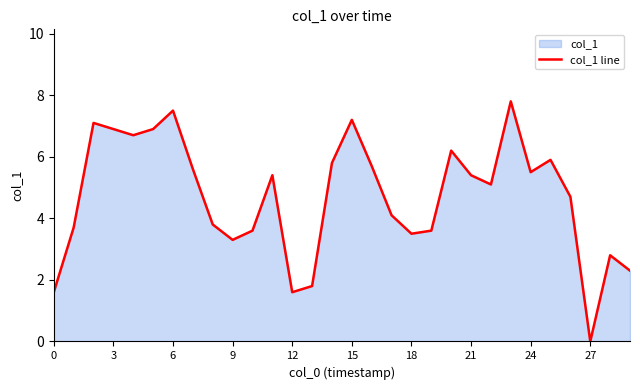

What is the difference between the maximum and minimum values?

7.8